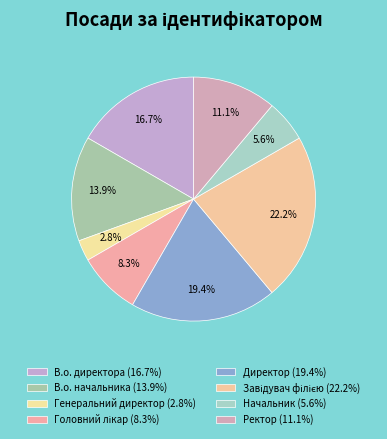

Does Ректор represent more than half of the total?

No